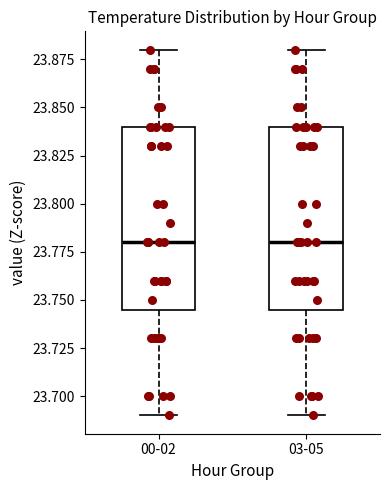

Reading left to right, transcribe this box plot: for each box, give where its median line is, the range the box spans, and where its two whiskers end, as read against the y-axis. The values are not printed on the chart, so give them approximately, as read against the axis.

00-02: median 23.780, box 23.745 to 23.840, whiskers 23.690 to 23.880
03-05: median 23.780, box 23.745 to 23.840, whiskers 23.690 to 23.880